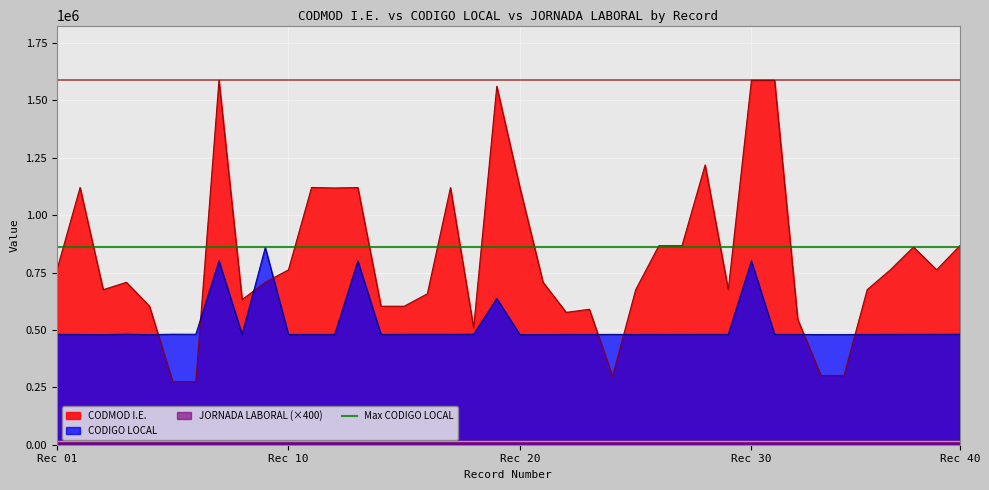

At which category does CODMOD I.E. reach its first local peak?

2